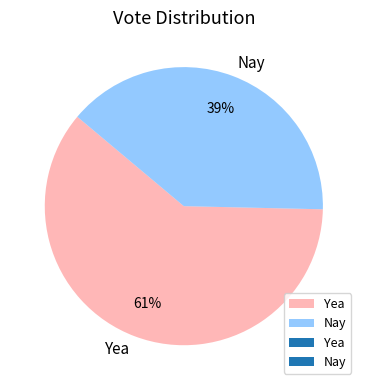

What is the ratio of the value at Nay to the value at Yea?

0.6